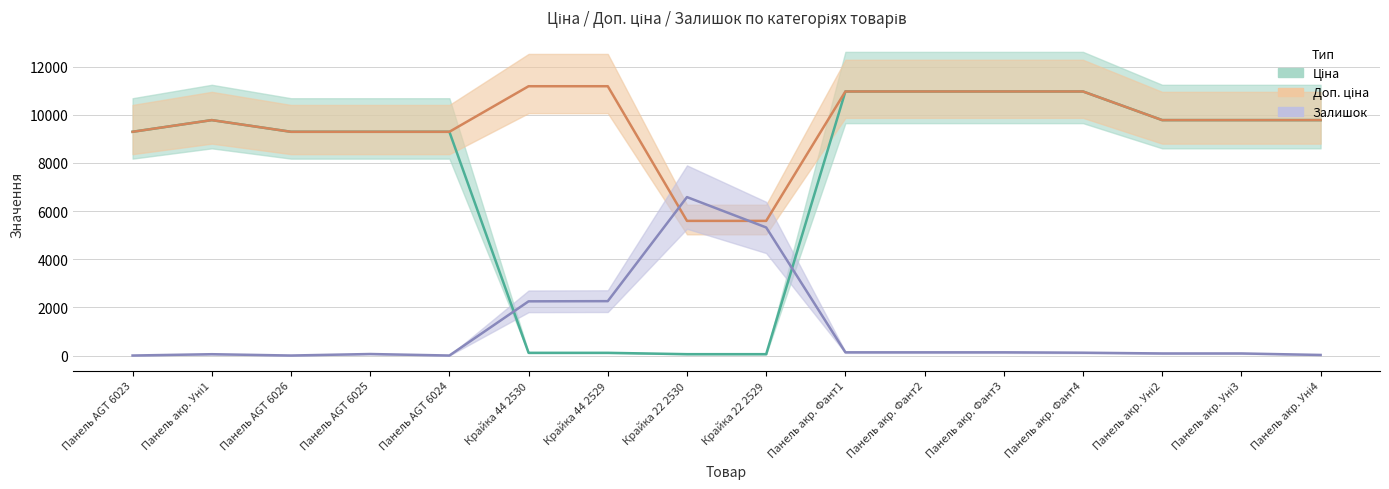

True or false: Доп. ціна and Ціна intersect in this chart.

False